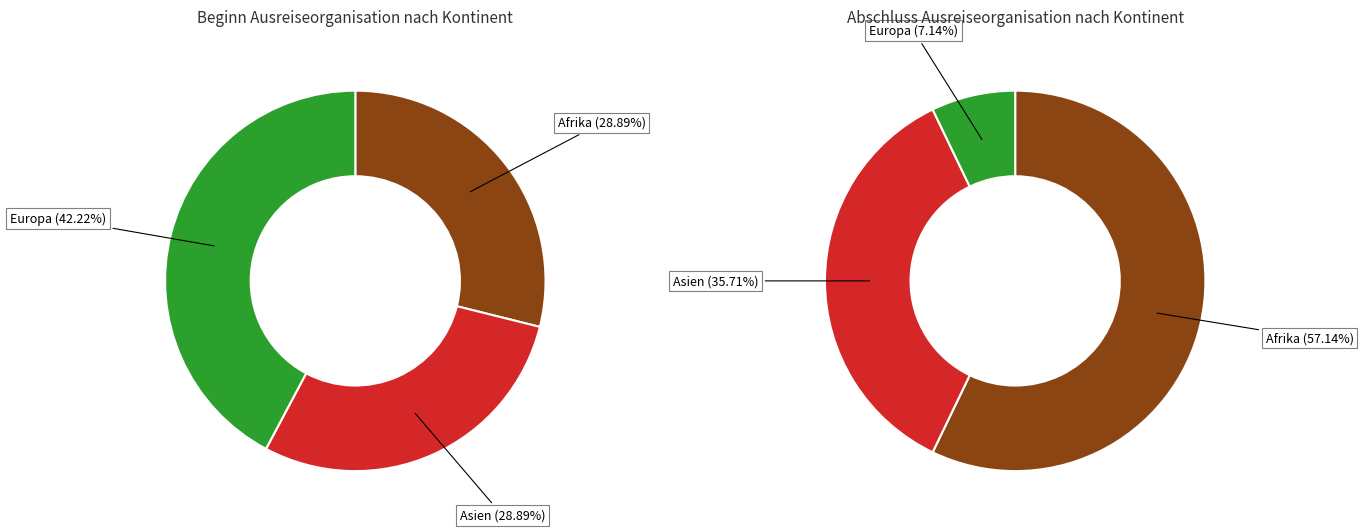

Does Europa account for over 50% of the chart?

No